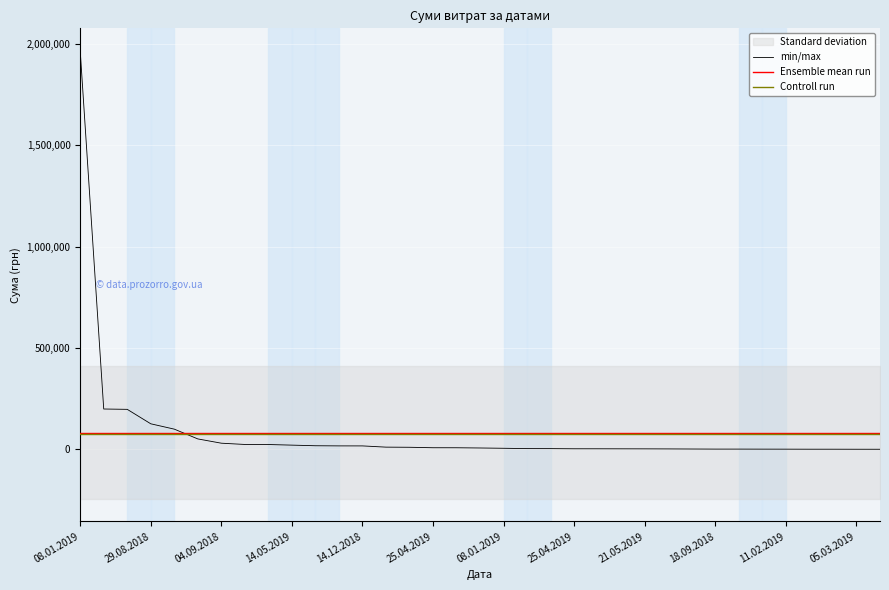

Between 14.12.2018 and 25.04.2019, which is larger?

14.12.2018